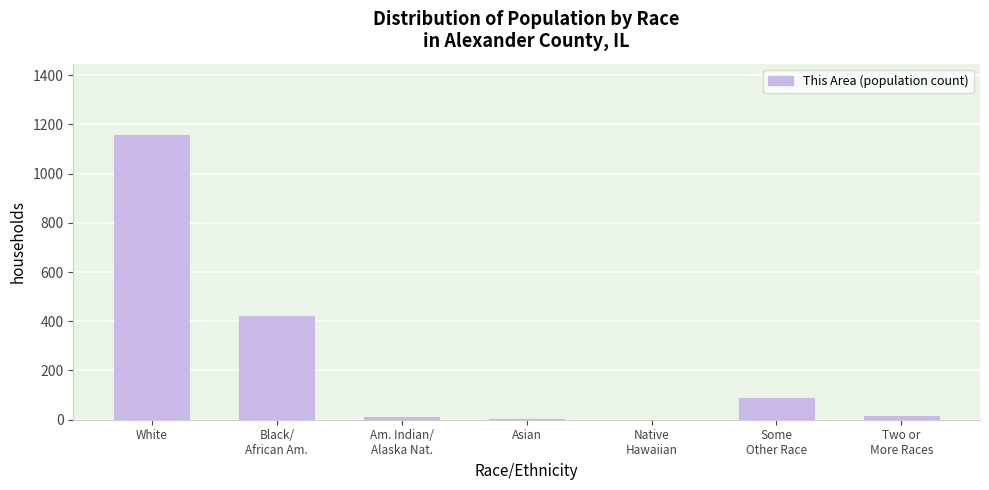

What is the maximum value shown in the chart?

1157